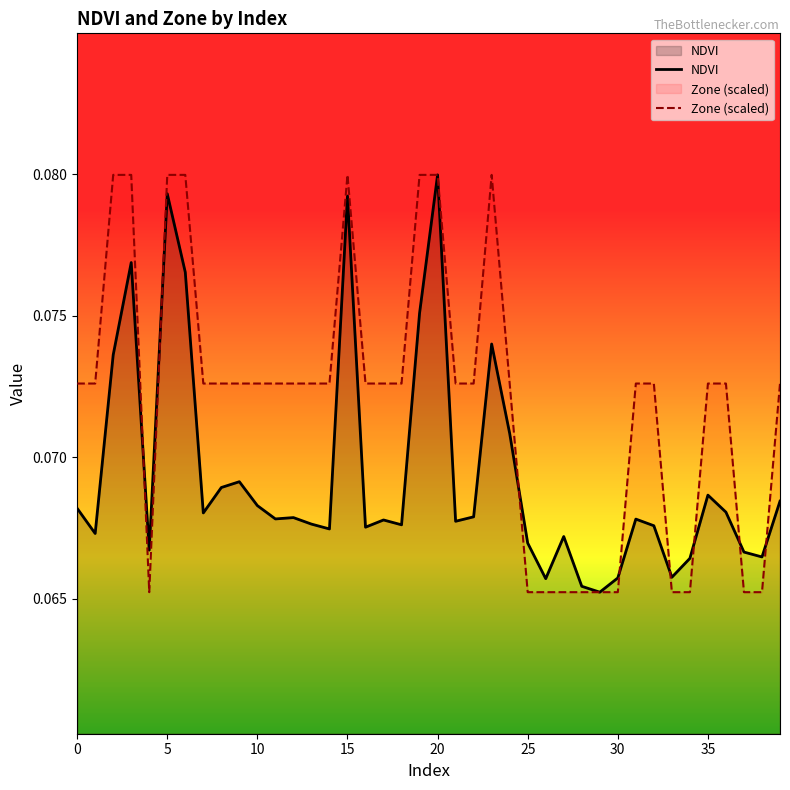

What is the average value of the Zone series?

0.1